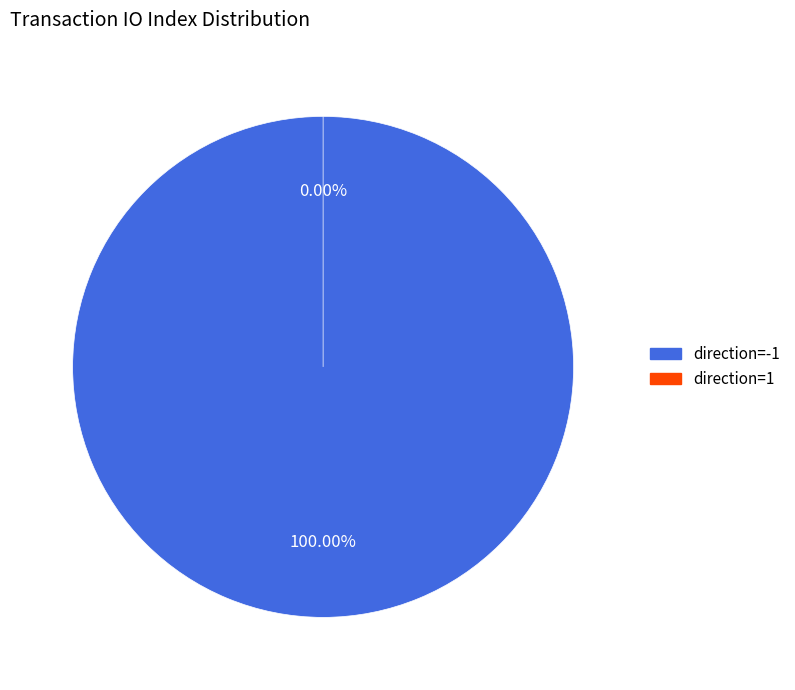

To the nearest percent, what percentage of the pie is direction=-1?

100%